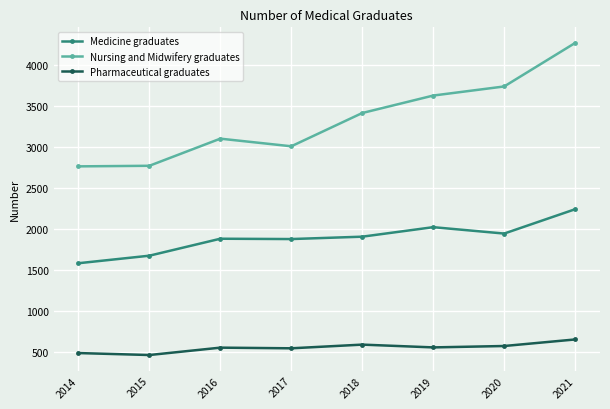

Which series has the widest spread of values?

Nursing and Midwifery graduates